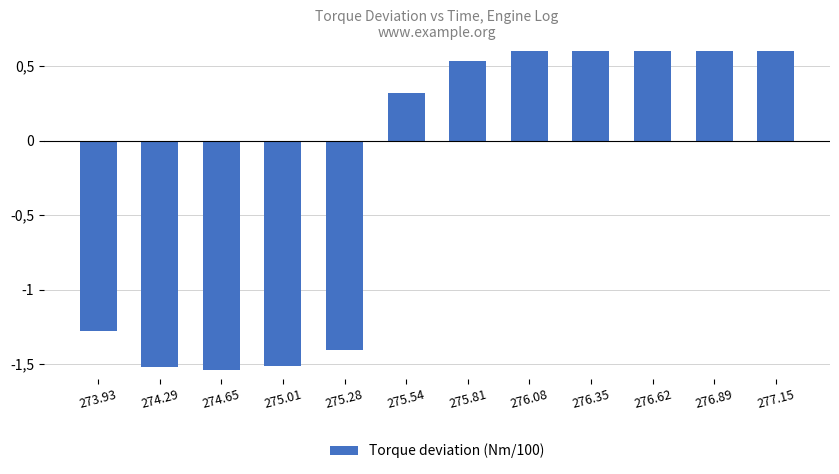

List the labels in order of value, largest first.

277.15, 276.89, 276.62, 276.35, 276.08, 275.81, 275.54, 273.93, 275.28, 275.01, 274.29, 274.65